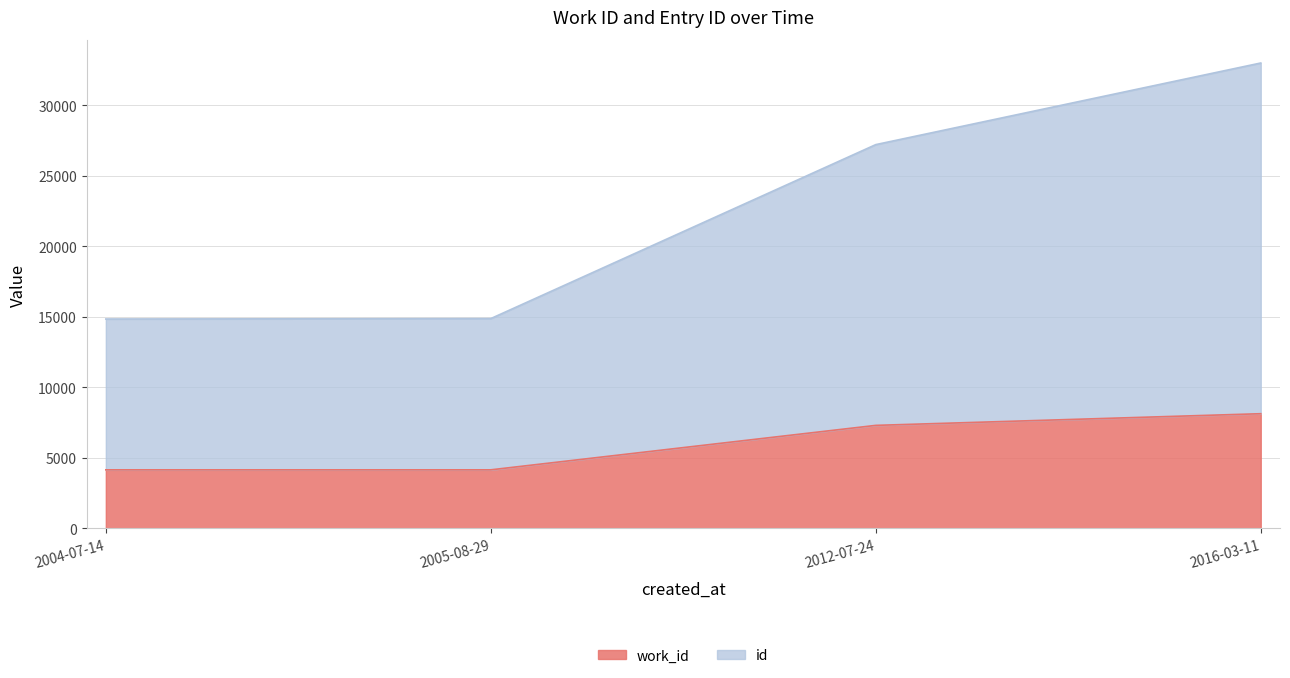

What position from the left is 2004-07-14?

1